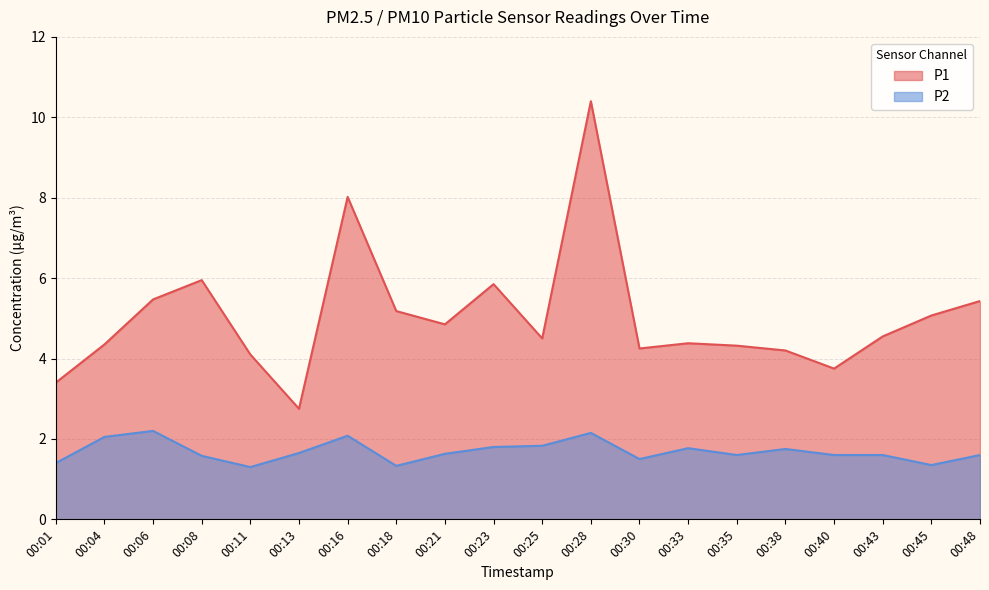

What is the value of the P2 point at the 6th from the left?

1.6